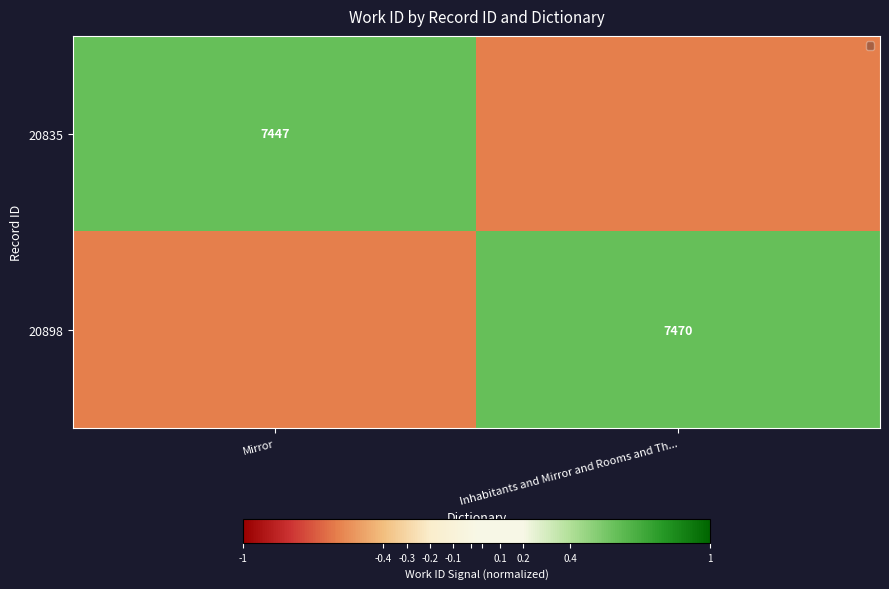

True or false: 20898 has a value of 7470.0 at Inhabitants and Mirror and Rooms and Th....

True